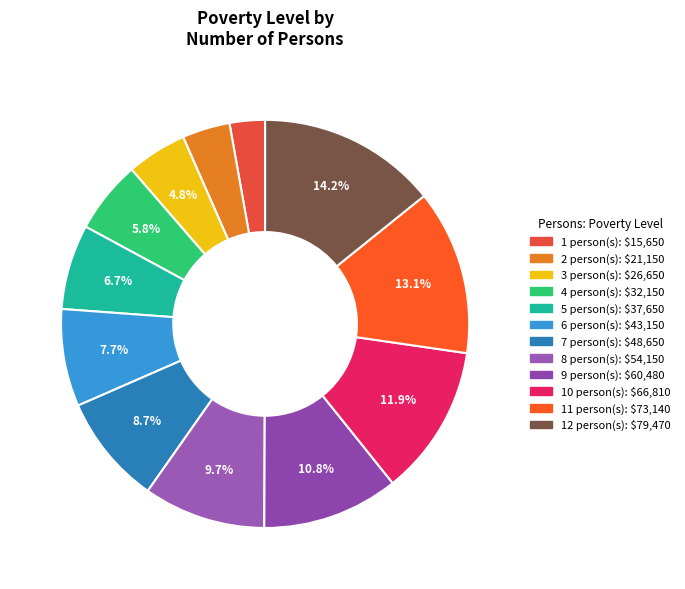

To the nearest percent, what is the average slice percentage?

8%